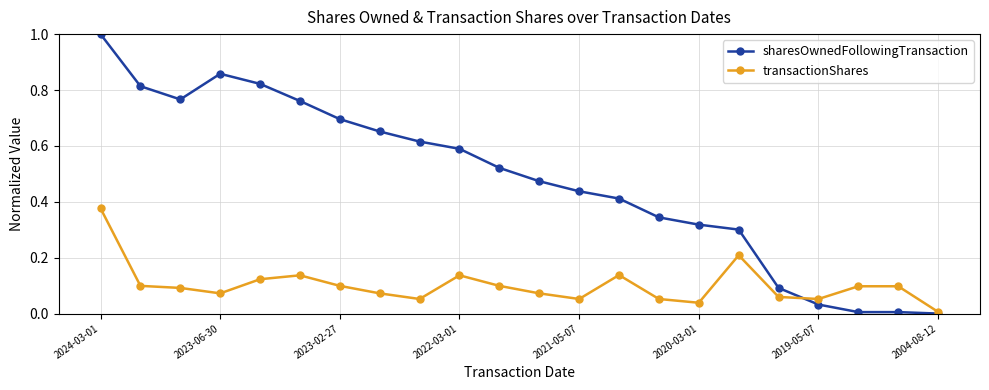

True or false: transactionShares has more than 0 interior local peaks.

True